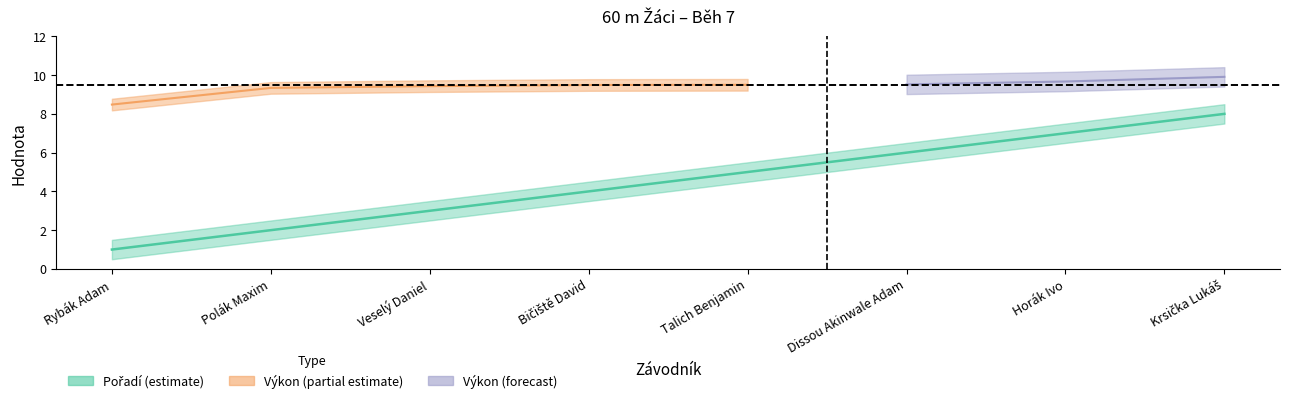

What position from the left is Rybák Adam?

1